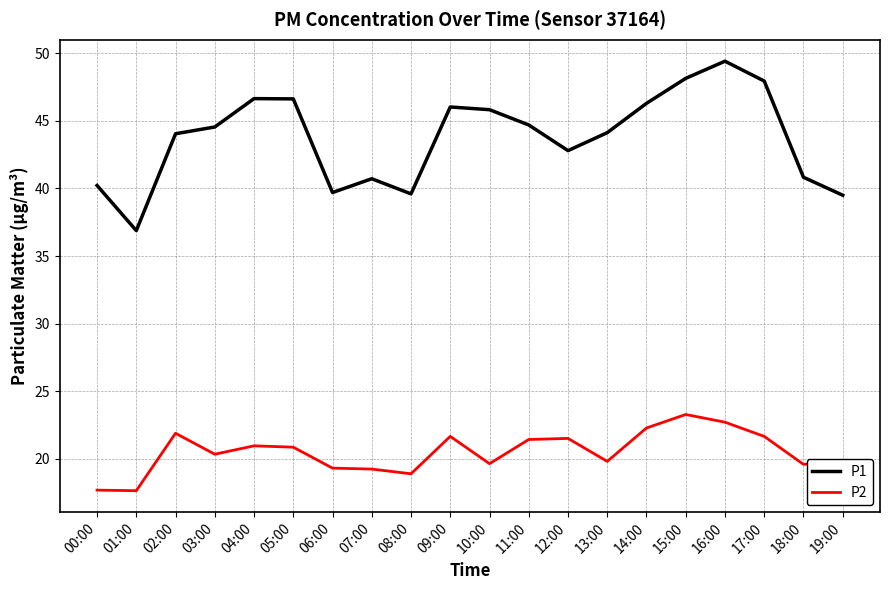

How many lines are shown in the chart?

2